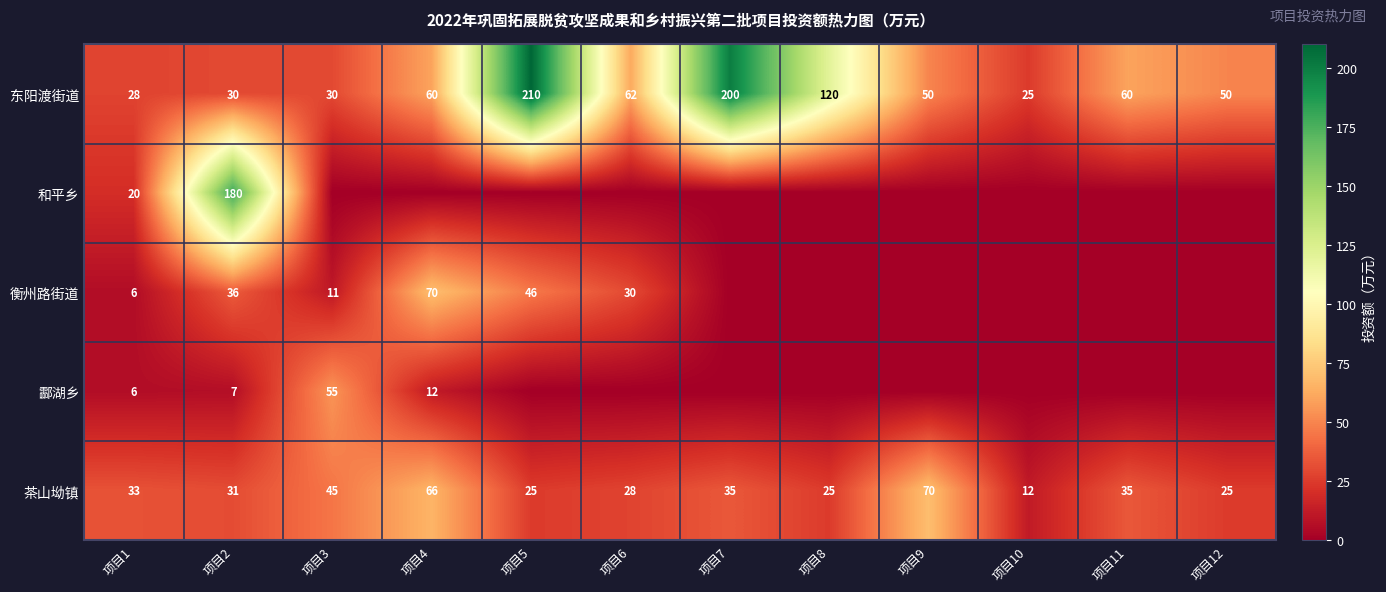

What is the approximate value of 东阳渡街道 at 项目5, to the nearest 10?

210